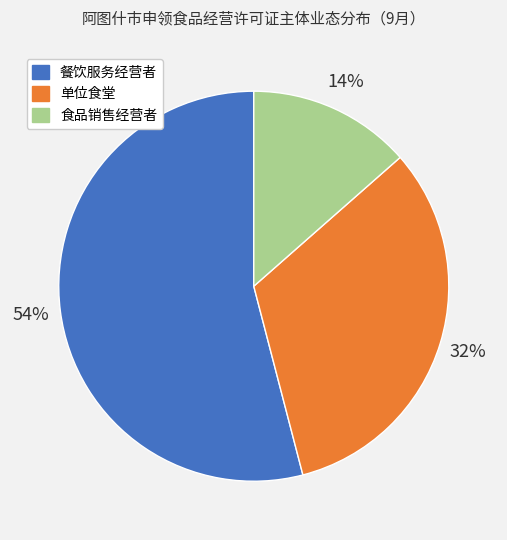

Count the number of slices in the pie.

3